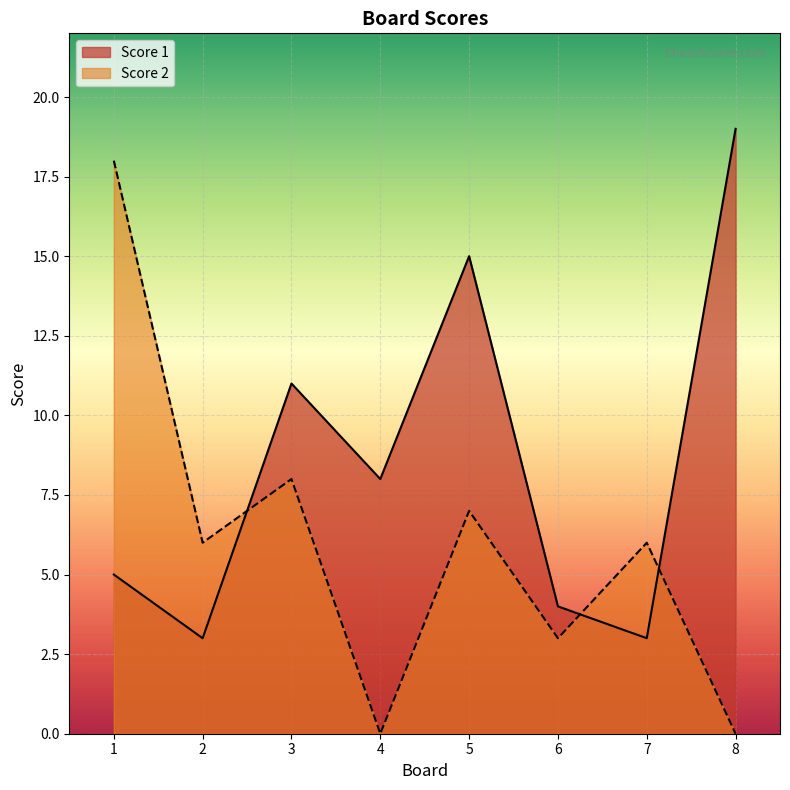

Which series has the widest spread of values?

Score 2